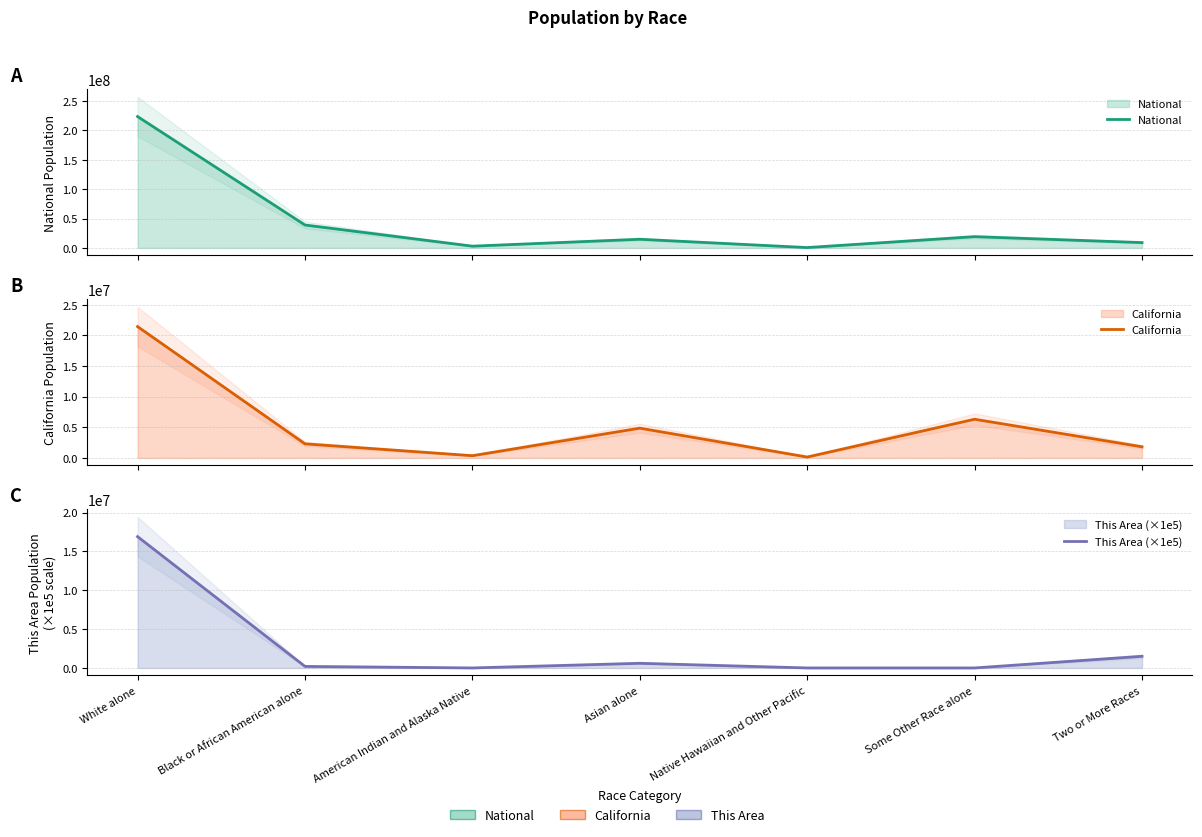

True or false: This Area (×1e5) and National cross at least once.

False